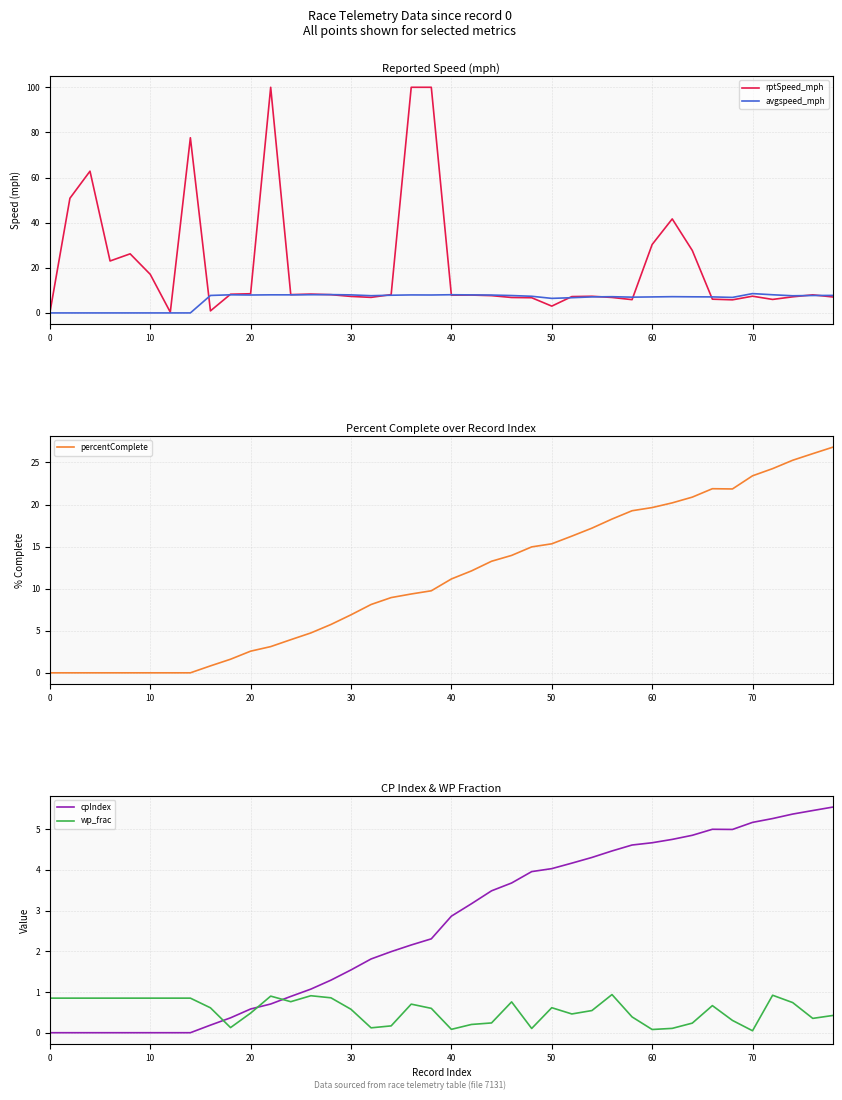

How many distinct data groups are displayed?

5